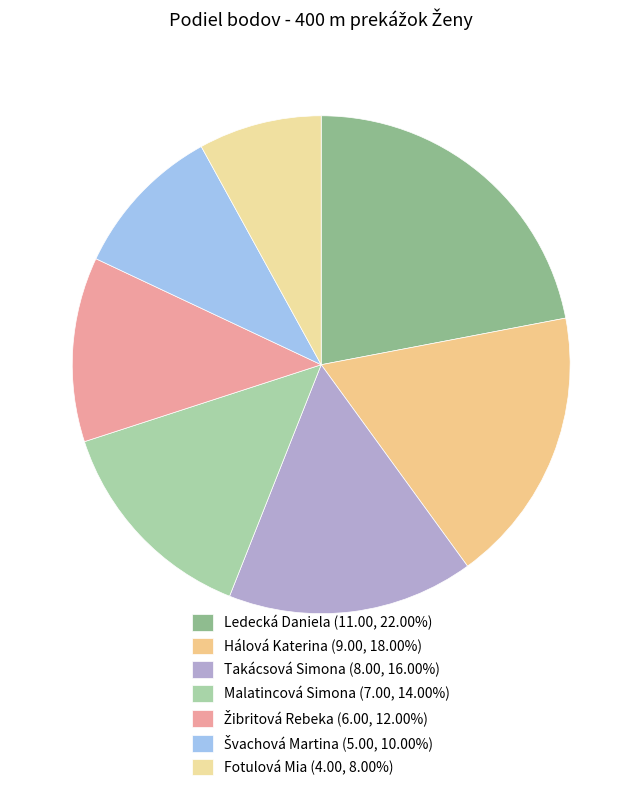

Count the number of slices in the pie.

7